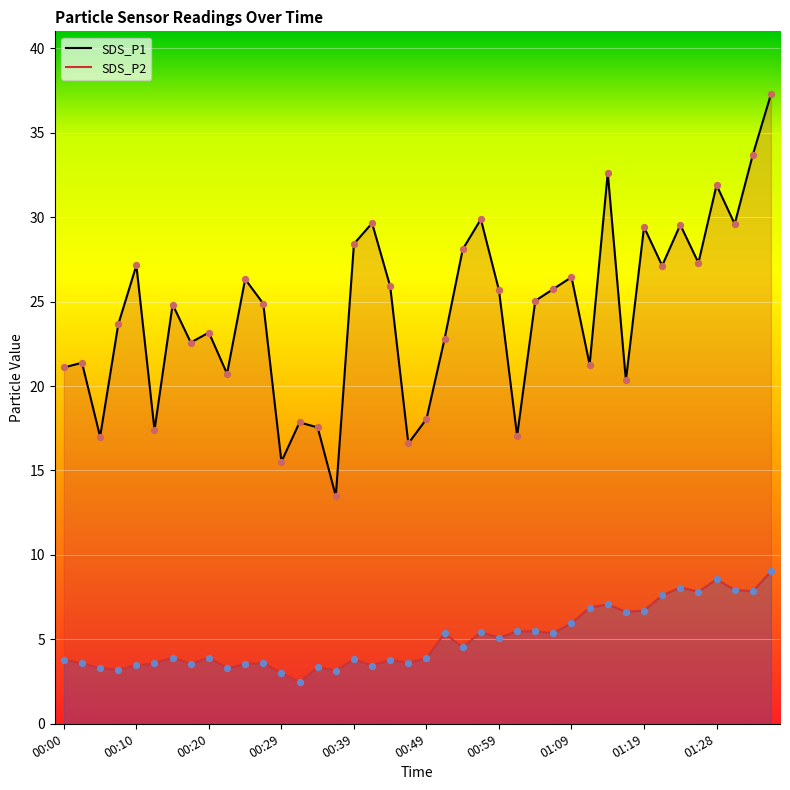

Is the value of SDS_P2 at 00:59 greater than the value of SDS_P1 at 00:27?

No